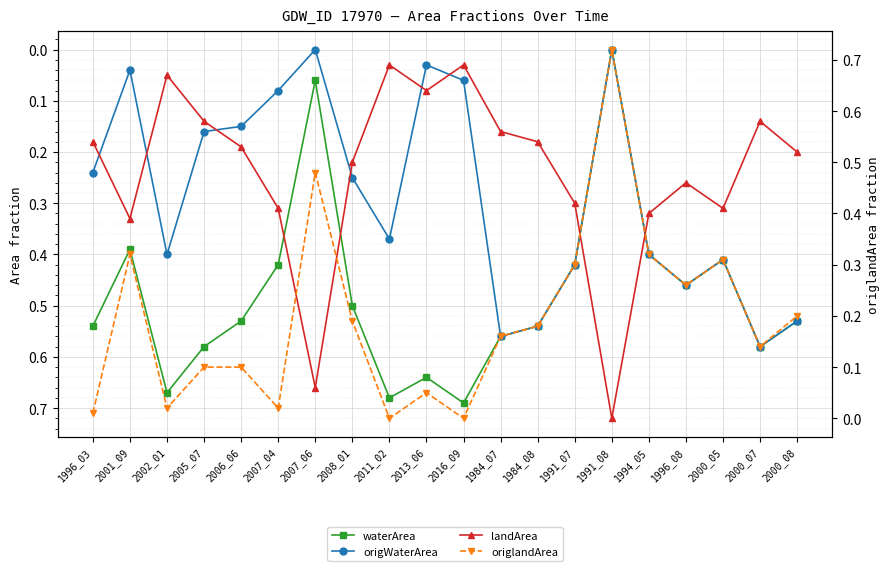

True or false: origlandArea has more than 1 interior local peaks.

True